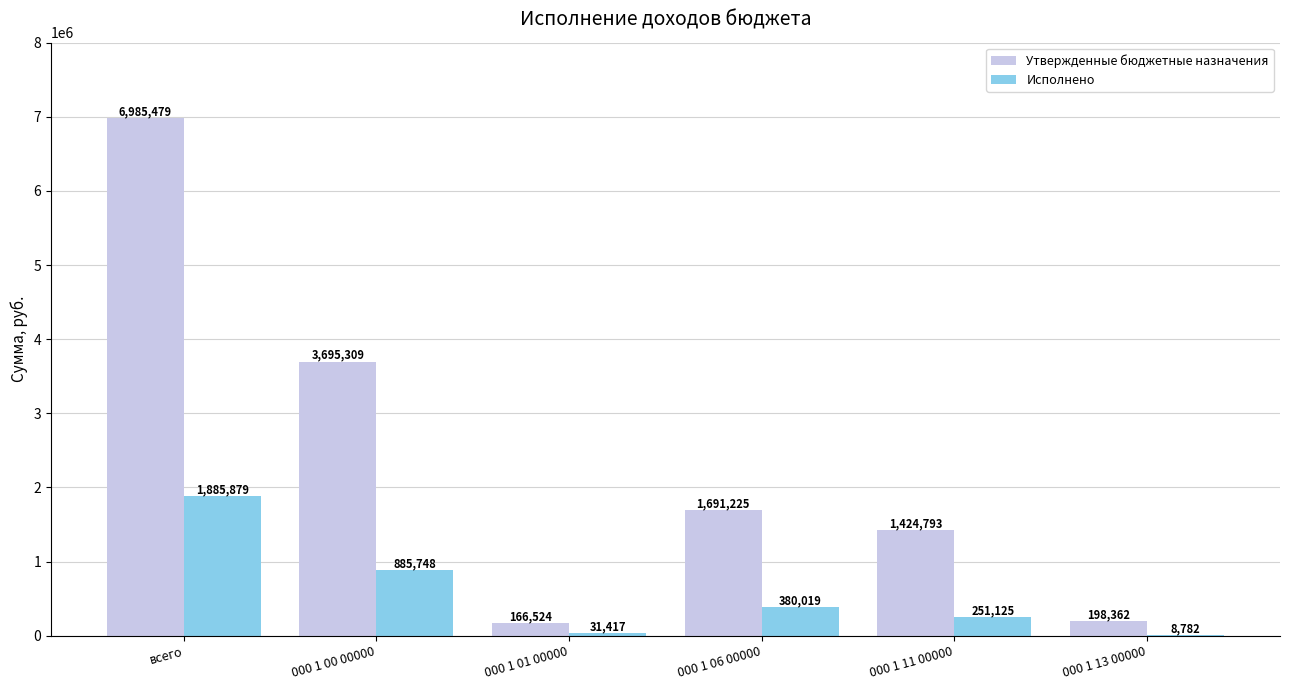

What is the sum of the Исполнено values at 000 1 06 00000 and 000 1 01 00000?

411436.0